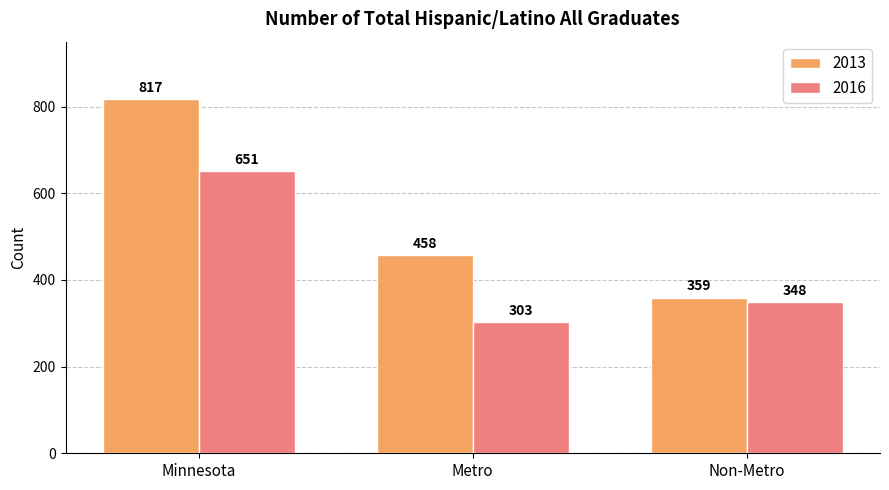

Which series has the largest total across all categories?

2013